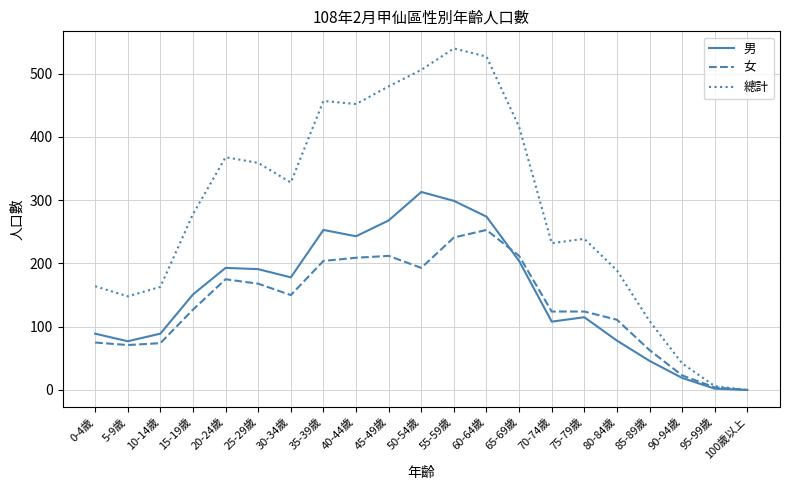

How many lines are shown in the chart?

3